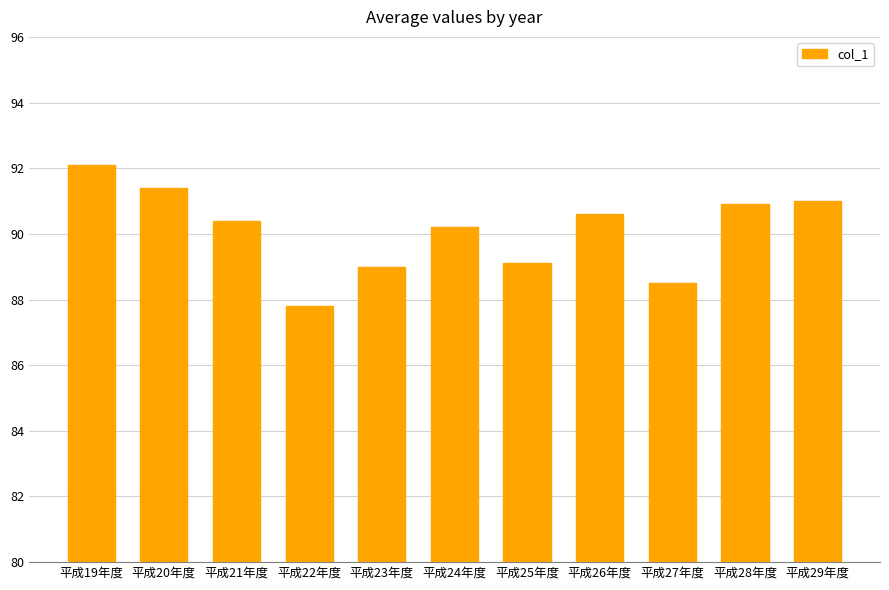

What is the sum of the values at 平成20年度 and 平成19年度?

183.5